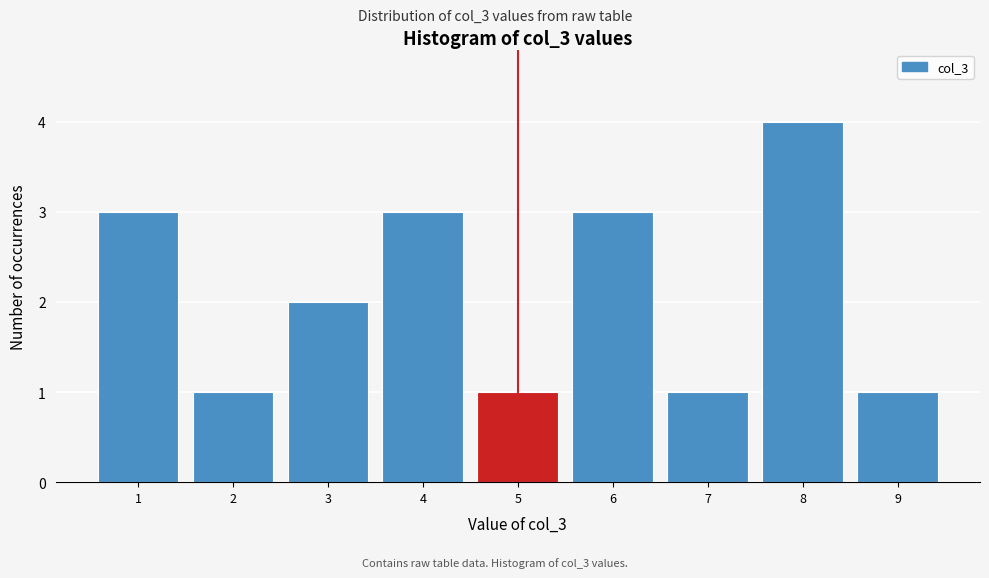

What is the height of the bar covering 1.5 to 2.5 on the x-axis? The values are not printed on the chart, so give them approximately, as read against the axis.

1